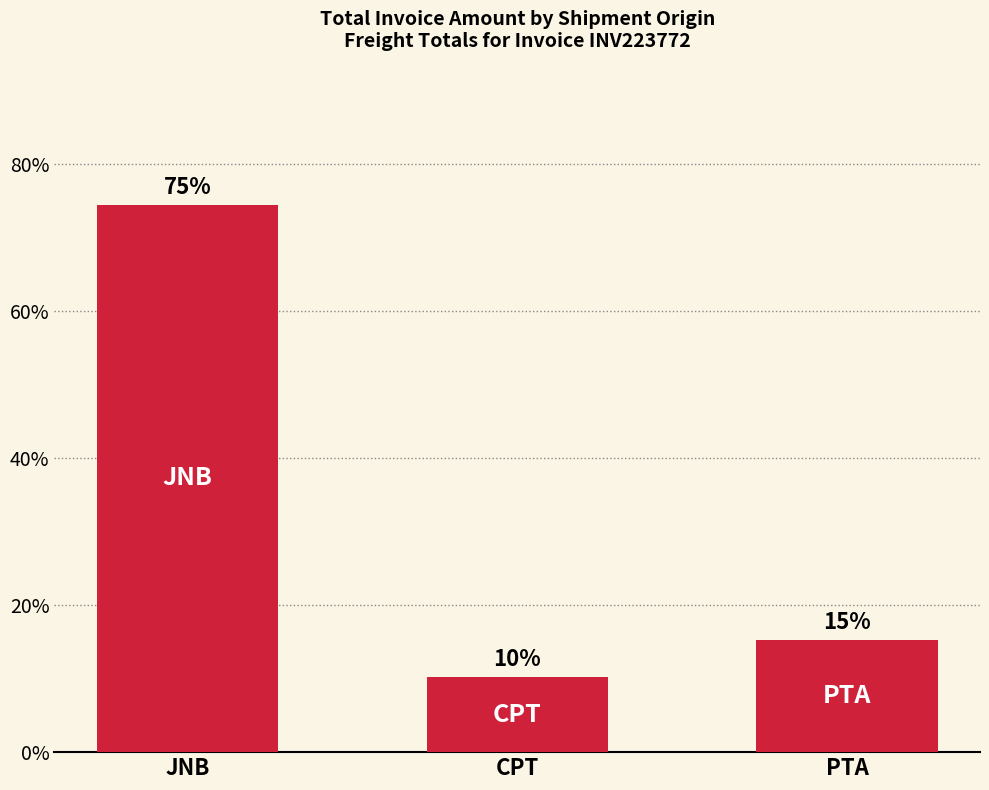

How many bars are there in total?

3